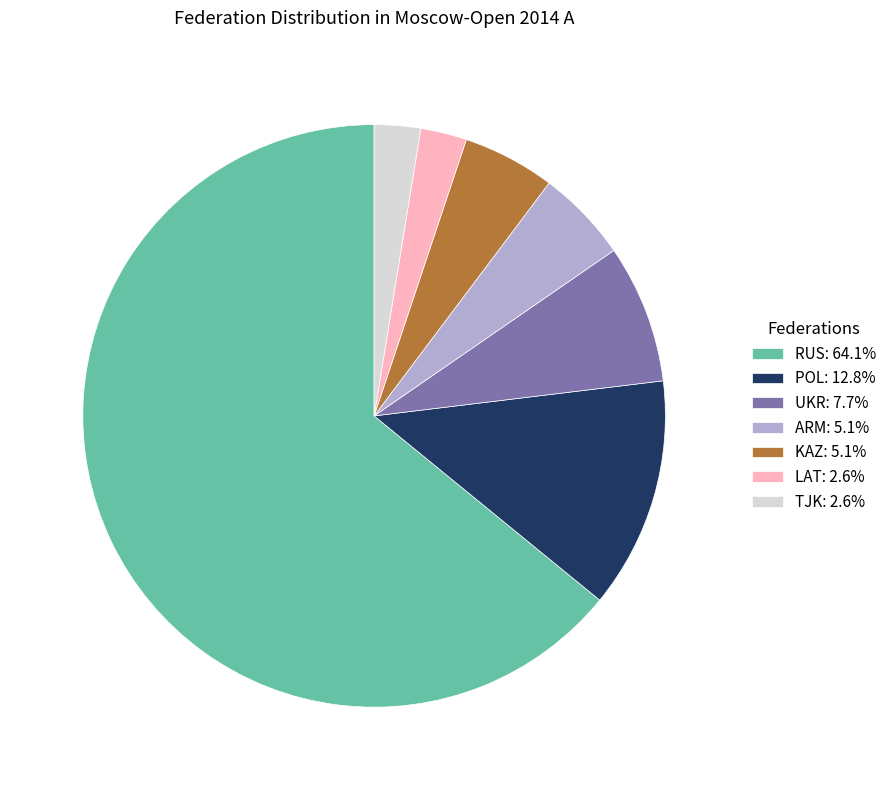

Does RUS: 64.1% represent more than half of the total?

Yes